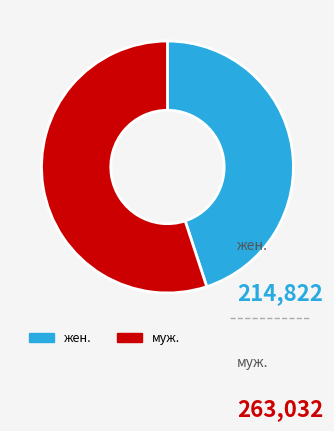

To the nearest percent, what percentage of the pie is жен.?

45%